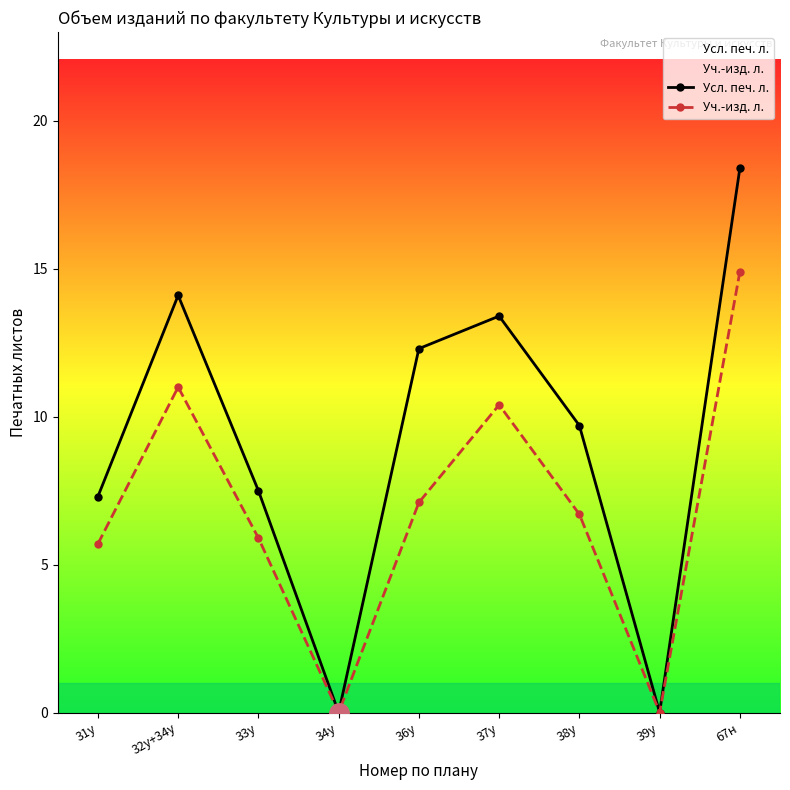

Is it true that Усл. печ. л. equals 18.4 at 32у+34у?

False